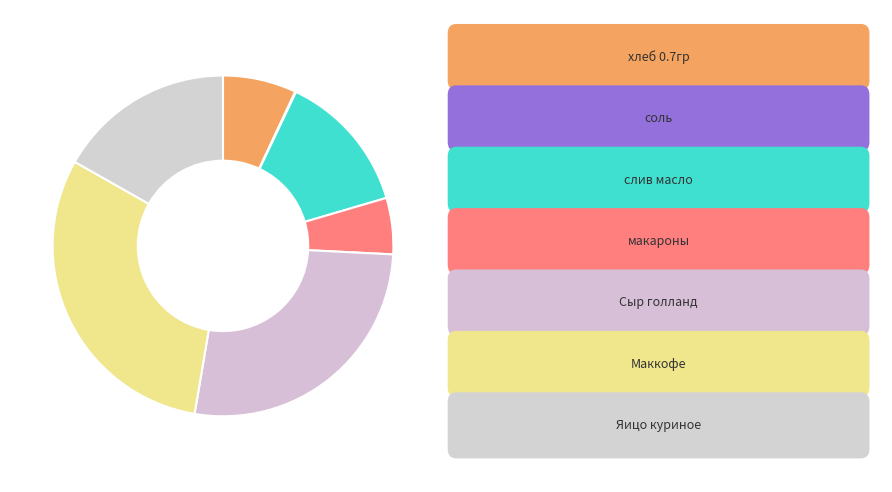

How many segments does this pie chart have?

7